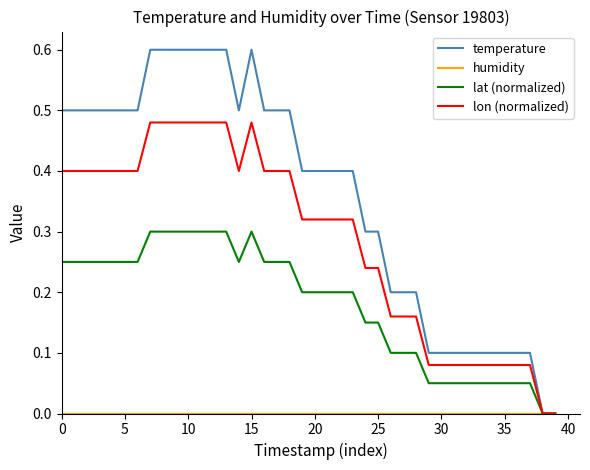

What is the highest value of the temperature series?

0.6